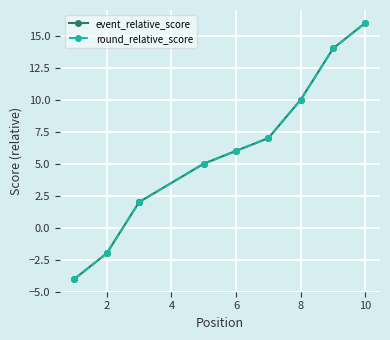

True or false: event_relative_score has more than 2 points higher than both neighbors.

False